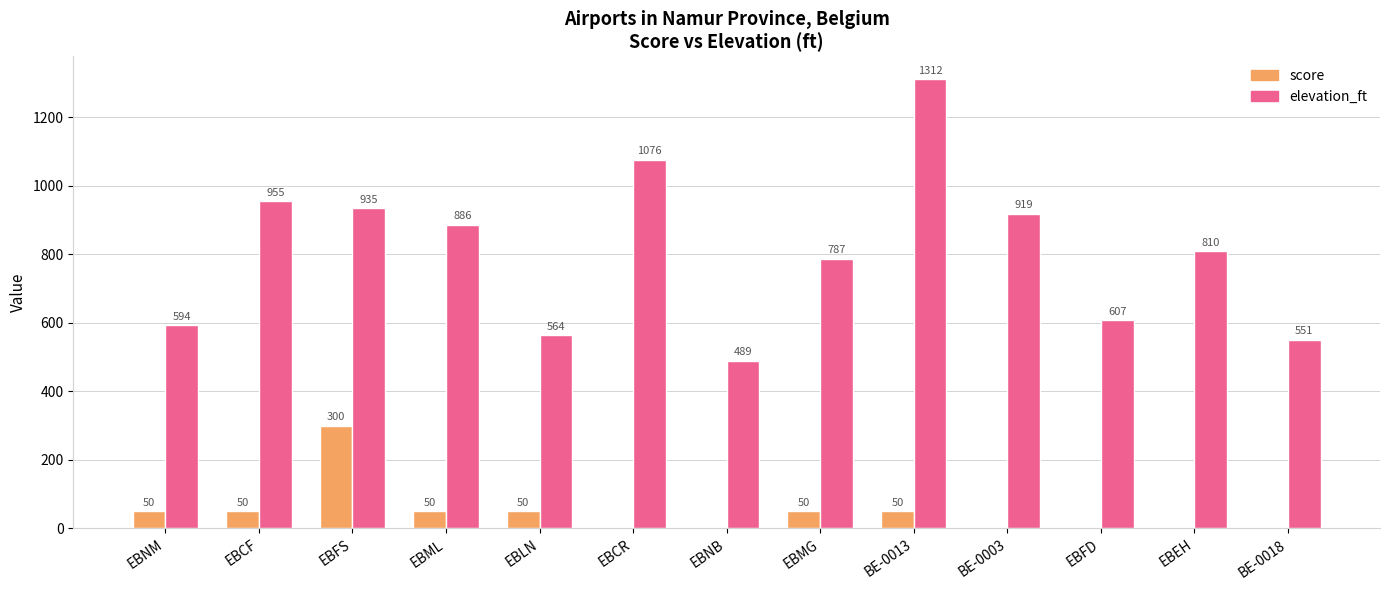

What is the total value across all series at EBML?

936